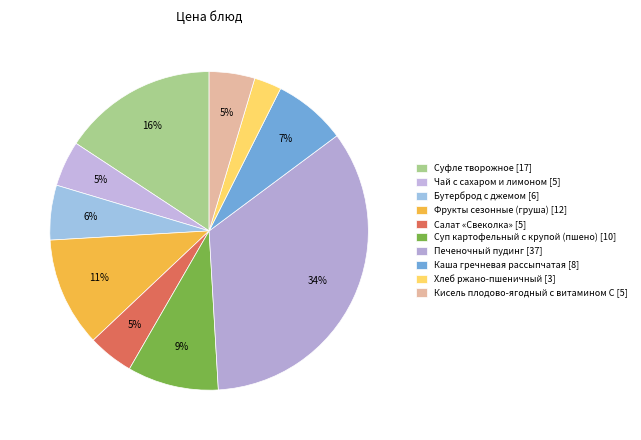

Combined, do Суфле творожное and Бутерброд с джемом account for over 50%?

No